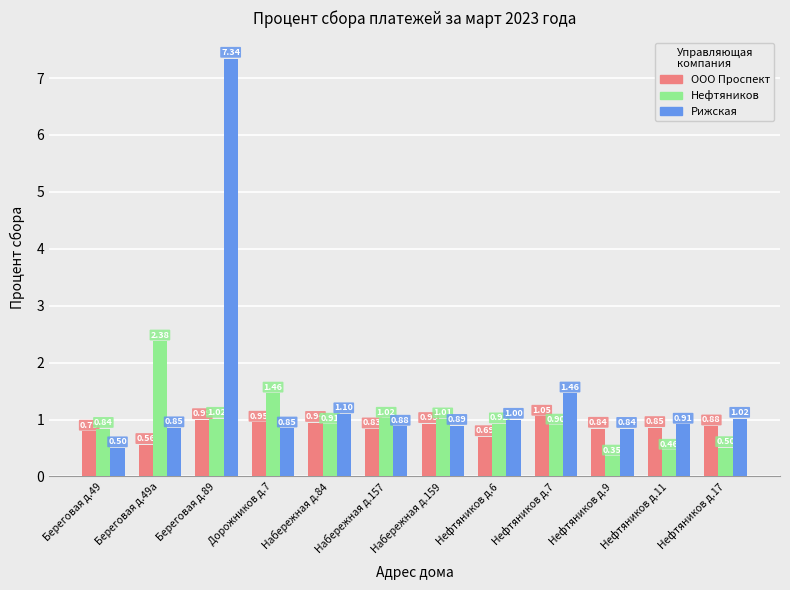

Count the number of categories in the chart.

12